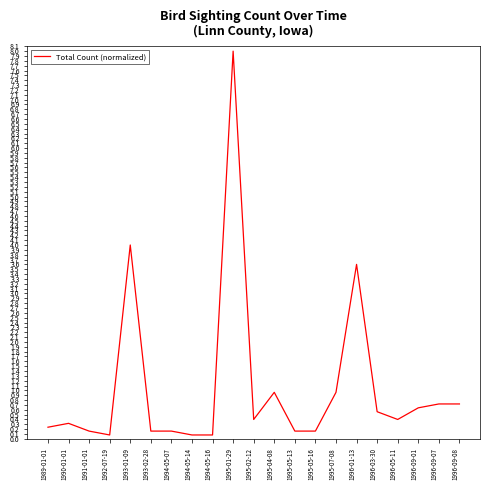

Is it true that the value at 1995-01-29 is 8.0?

True